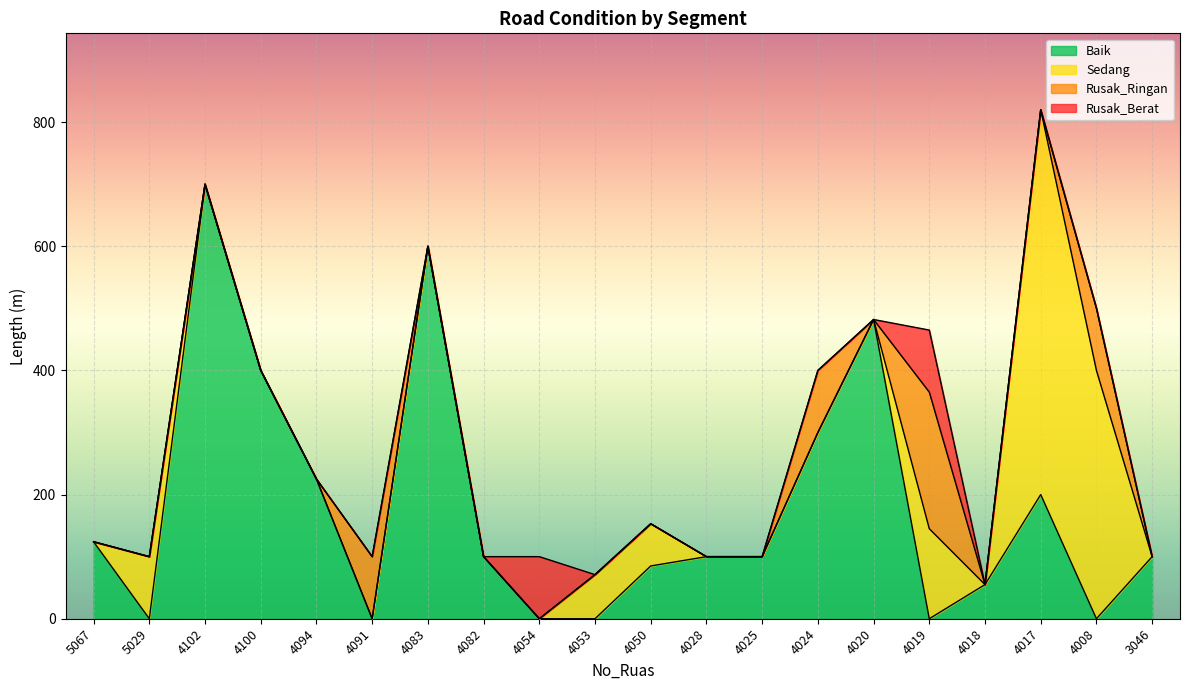

Is it true that Rusak_Ringan equals 86 at 5029?

False